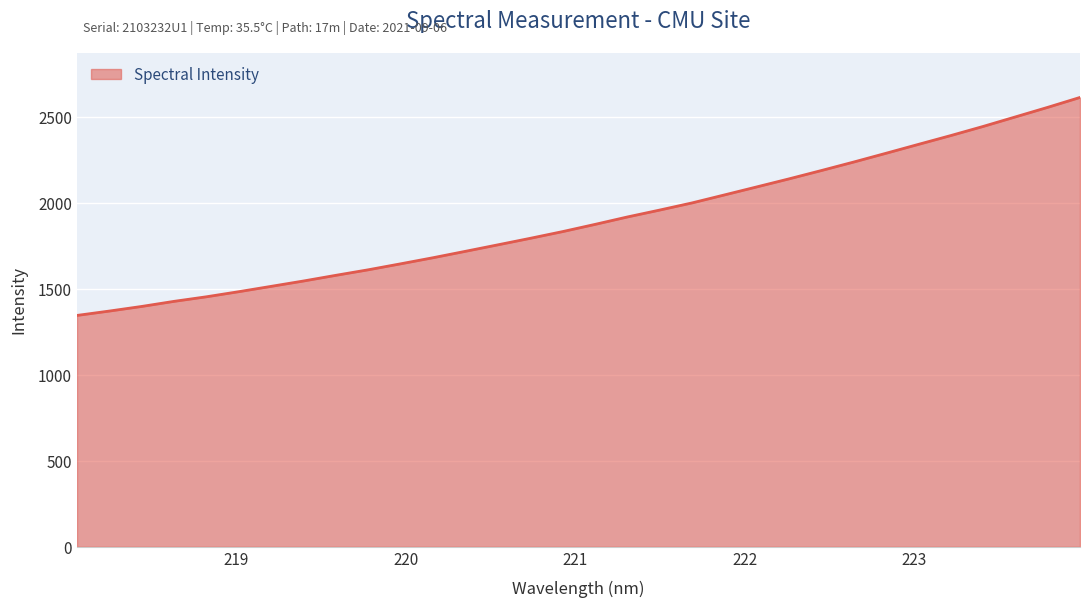

What is the difference between the maximum and minimum values?

1267.7